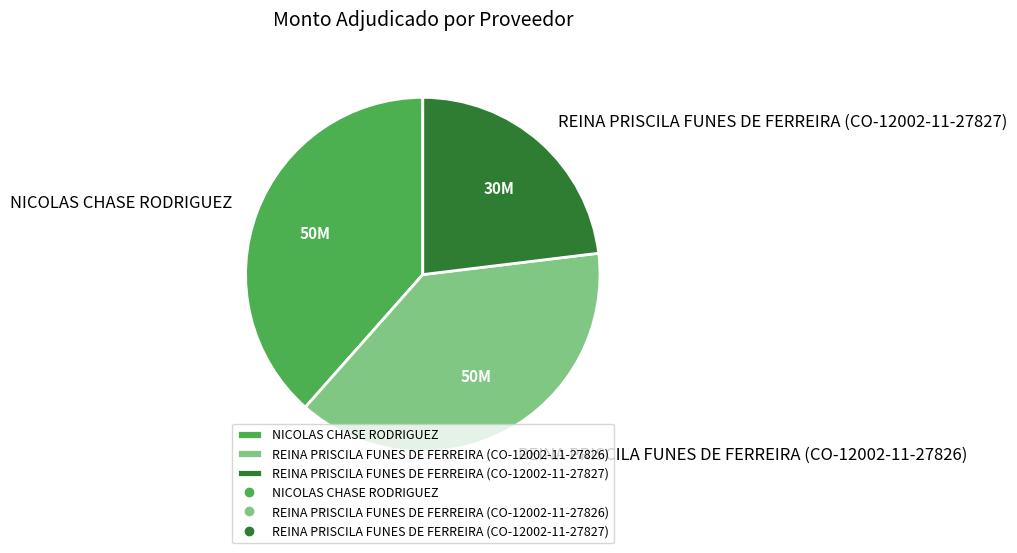

True or false: NICOLAS CHASE RODRIGUEZ accounts for 38% of the total.

True